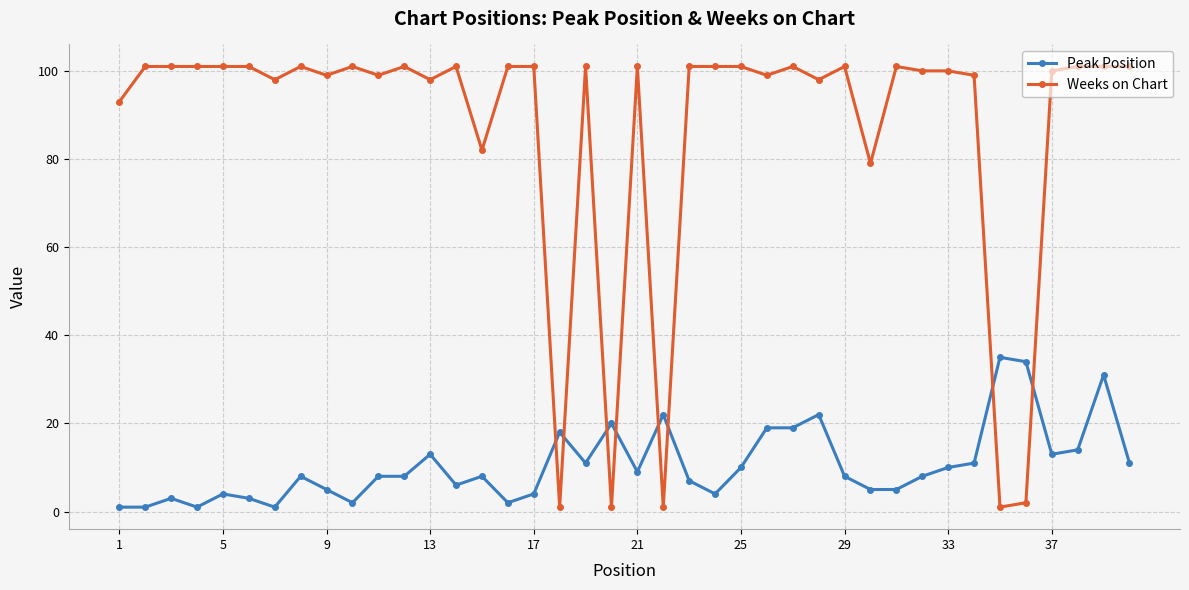

List the series in order of their peak value, highest first.

Weeks on Chart, Peak Position